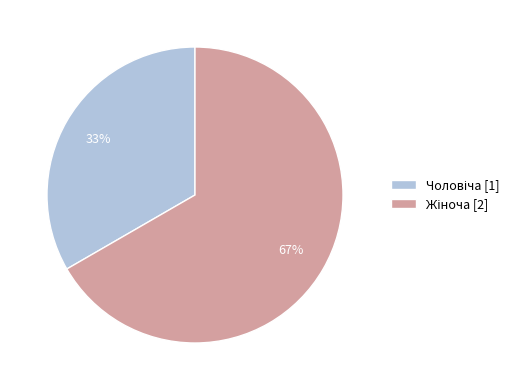

Does any single category account for the majority?

Yes